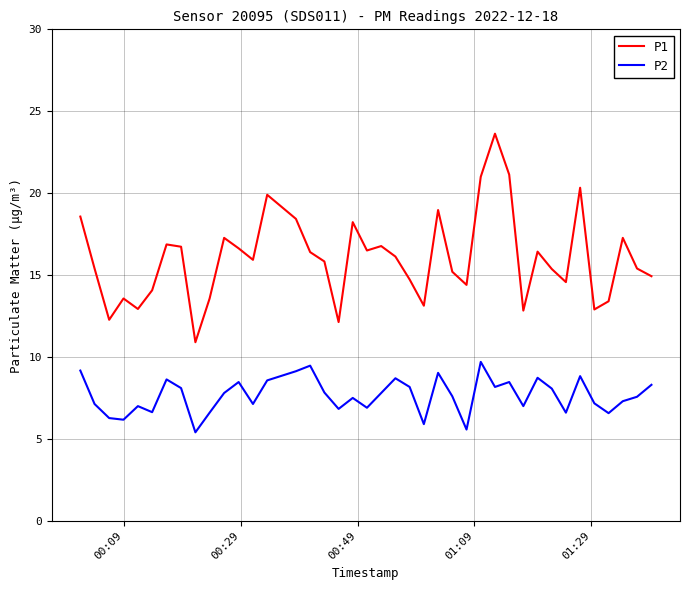

What is the minimum value shown in the chart?

5.4